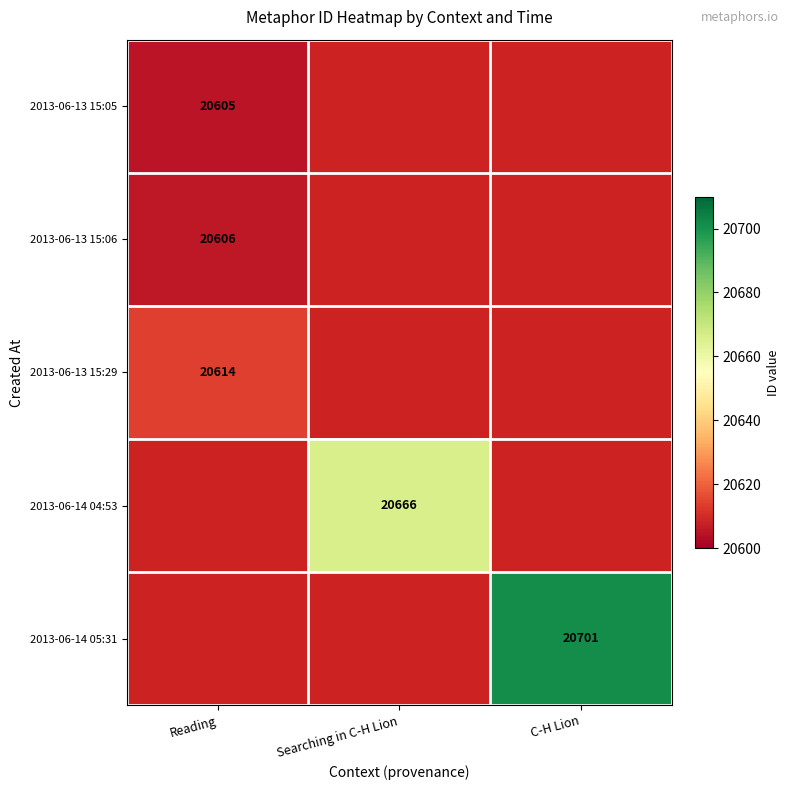

Rank the series by their average value, from lowest to highest.

2013-06-13 15:05, 2013-06-13 15:06, 2013-06-13 15:29, 2013-06-14 04:53, 2013-06-14 05:31